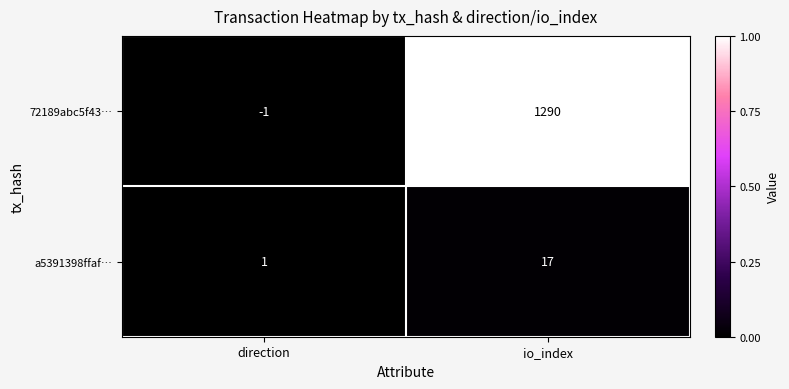

Which category has the lowest value across all series?

direction